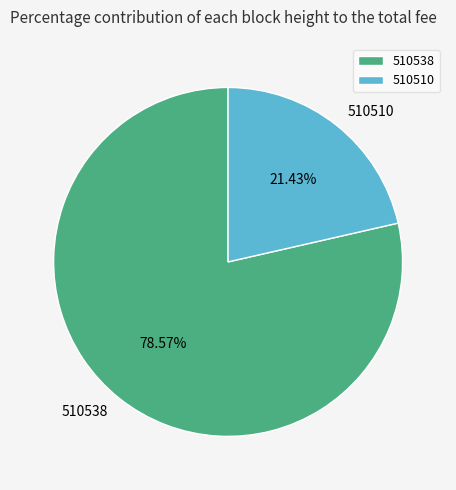

To the nearest percent, what percentage of the pie is 510510?

21%